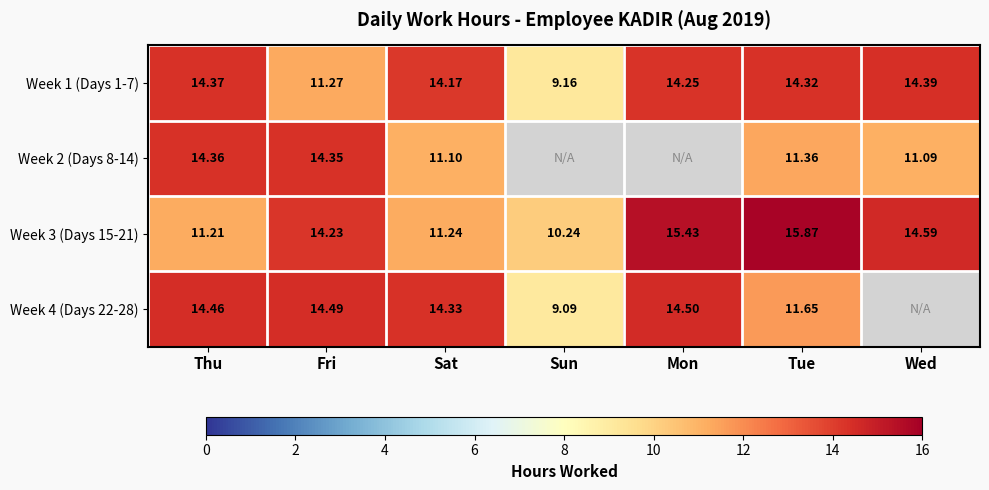

What is the average value of the Week 3 (Days 15-21) series?

13.3